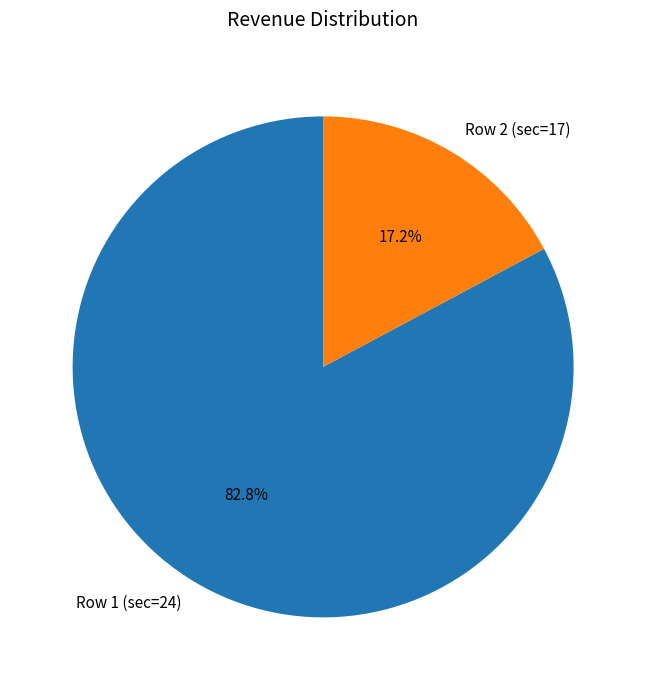

Is the sum of Row 2 (sec=17) and Row 1 (sec=24) greater than half?

Yes